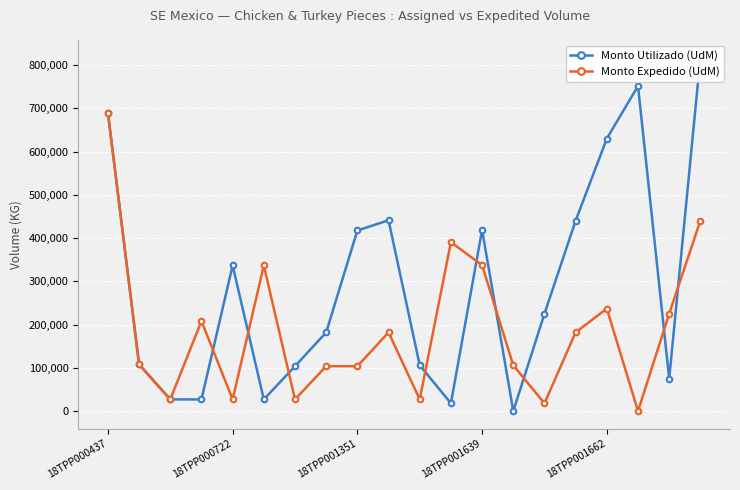

What is the difference between the Monto Expedido (UdM) values at 15 and 18?

42975